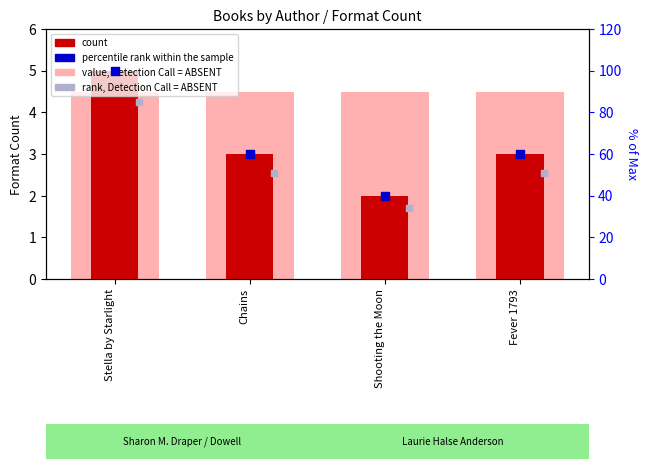

What is the total value across all series at Stella by Starlight?

194.5